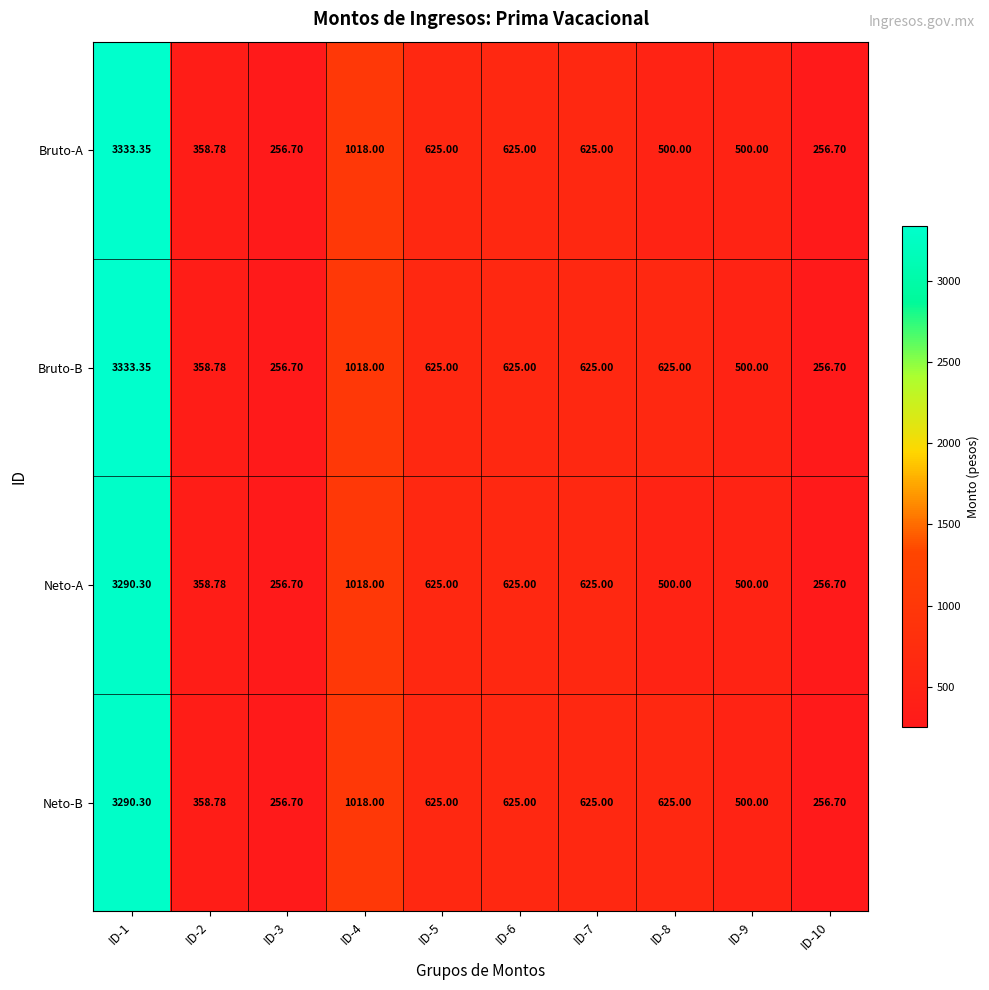

What is the total value across all series at ID-3?

1026.8